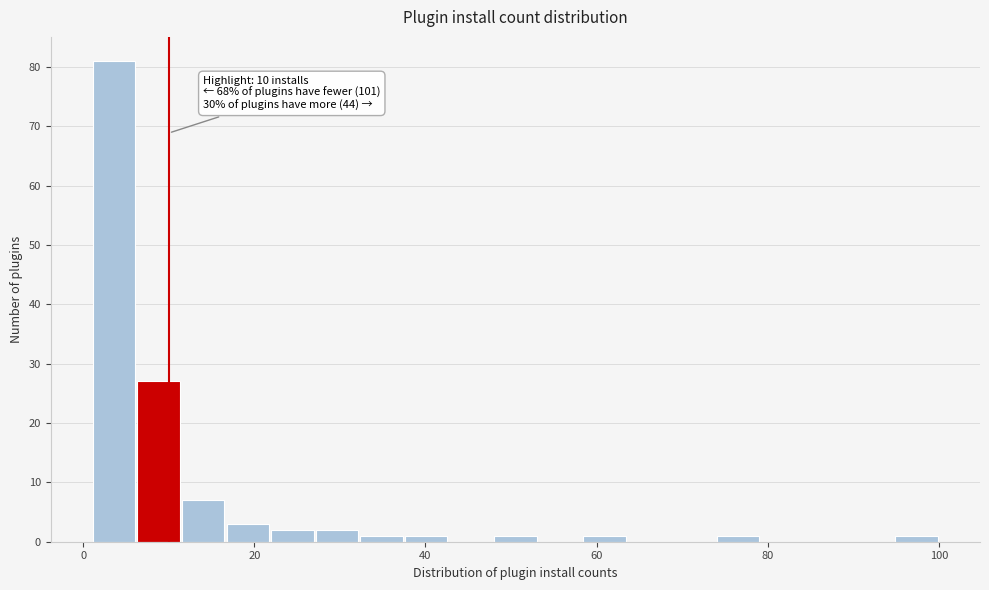

Around what value on the x-axis is the tallest bar? Give the approximate position of its centre, as read against the axis.

4